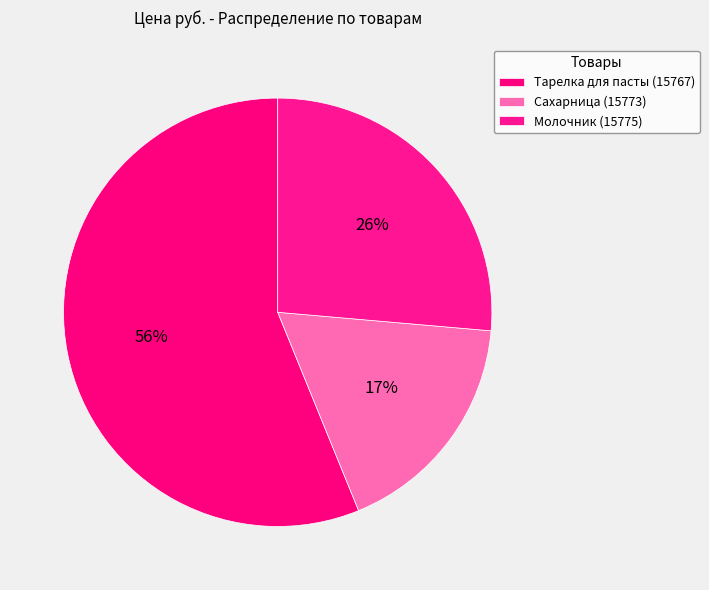

How many slices are in this pie chart?

3